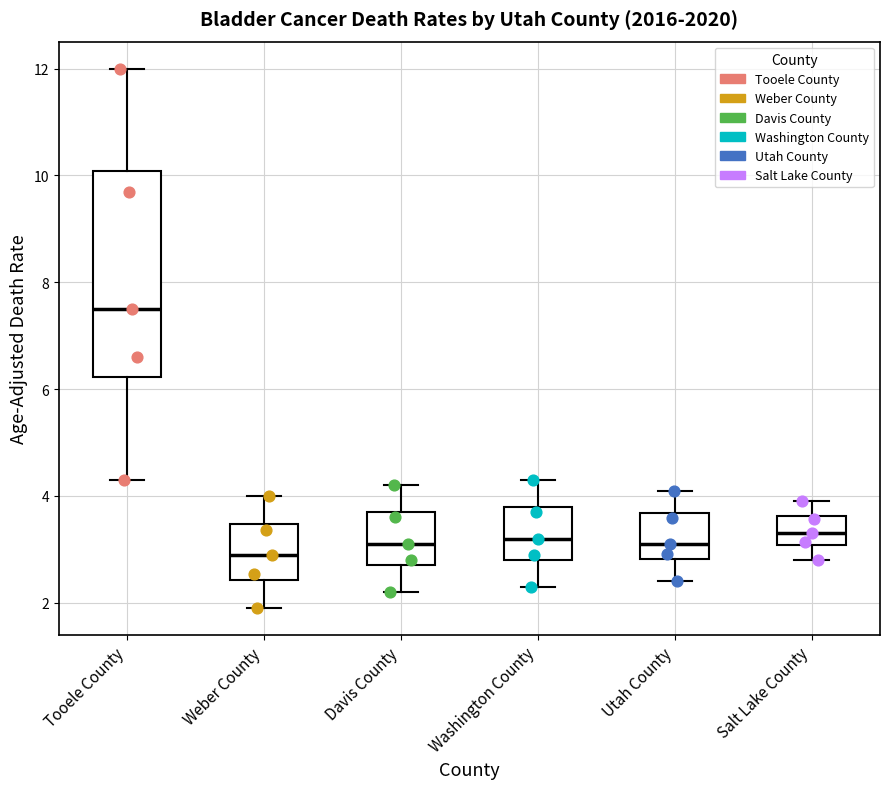

Reading left to right, transcribe this box plot: for each box, give where its median line is, the range the box spans, and where its two whiskers end, as read against the y-axis. The values are not printed on the chart, so give them approximately, as read against the axis.

Tooele County: median 7.6, box 6.2 to 10.0, whiskers 4.4 to 12.0
Weber County: median 3.0, box 2.4 to 3.4, whiskers 2.0 to 4.0
Davis County: median 3.2, box 2.8 to 3.8, whiskers 2.2 to 4.2
Washington County: median 3.2, box 2.8 to 3.8, whiskers 2.4 to 4.4
Utah County: median 3.2, box 2.8 to 3.6, whiskers 2.4 to 4.2
Salt Lake County: median 3.4, box 3.0 to 3.6, whiskers 2.8 to 4.0